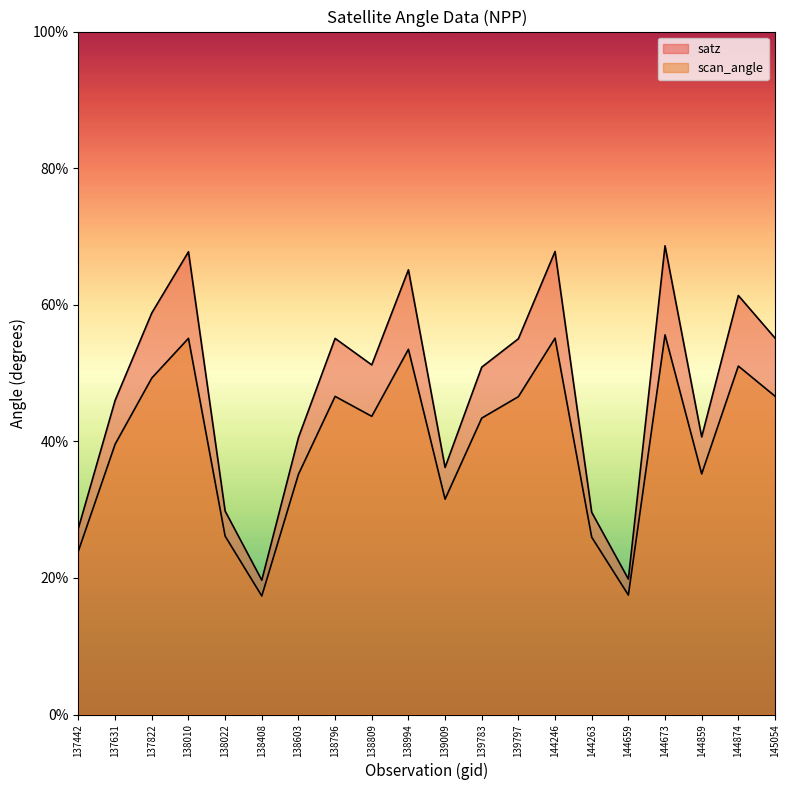

Rank the series by their average value, from highest to lowest.

satz, scan_angle